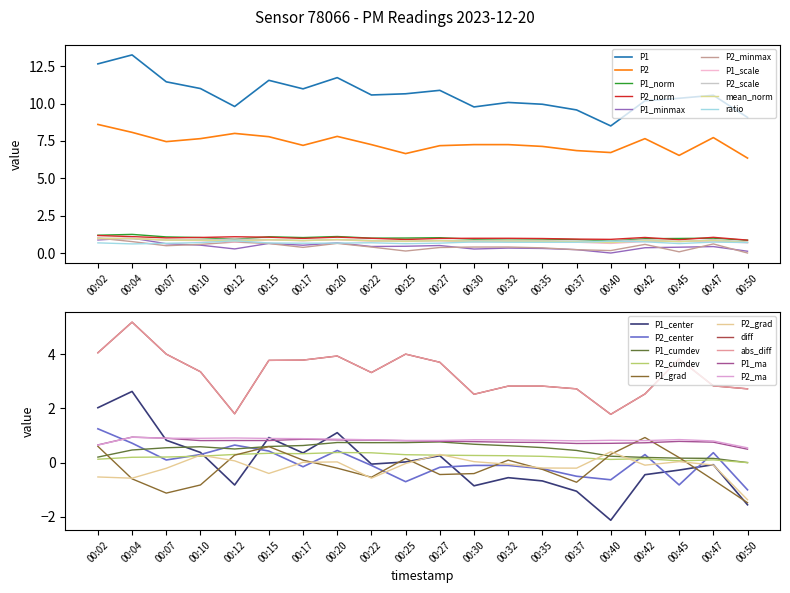

Is the value of P2 at 00:40 greater than the value of P1 at 00:40?

No